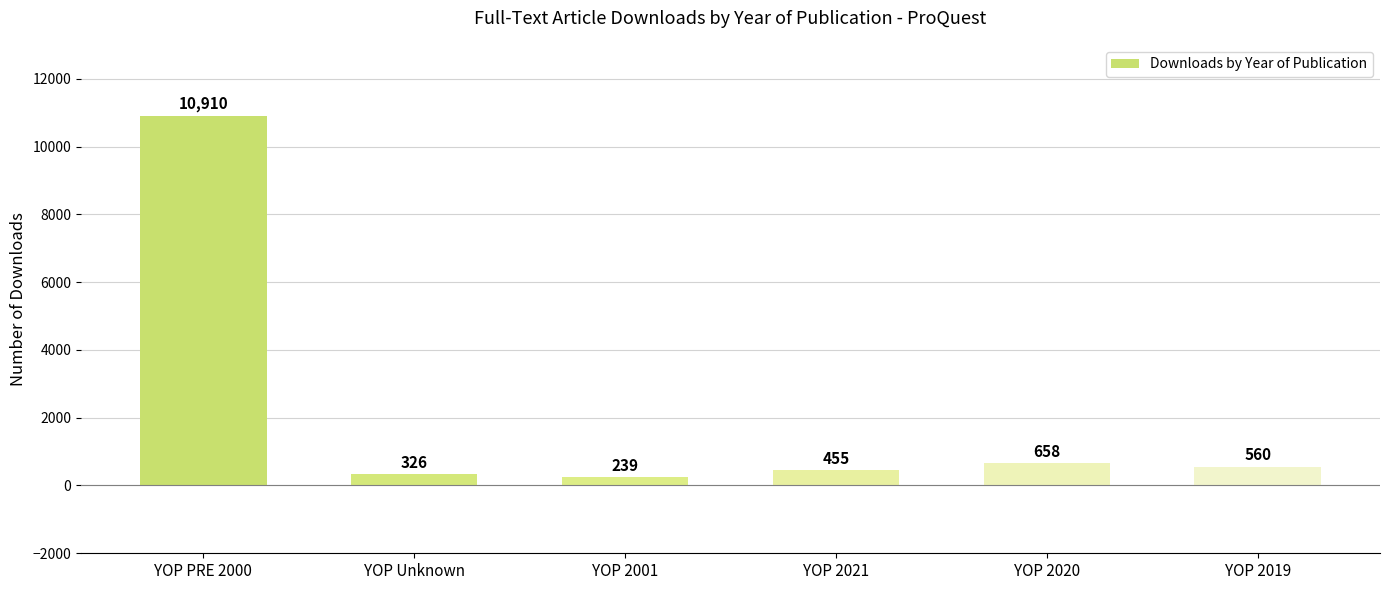

Reading right to left, list all the values displayed in this chart.

560	658	455	239	326	10910